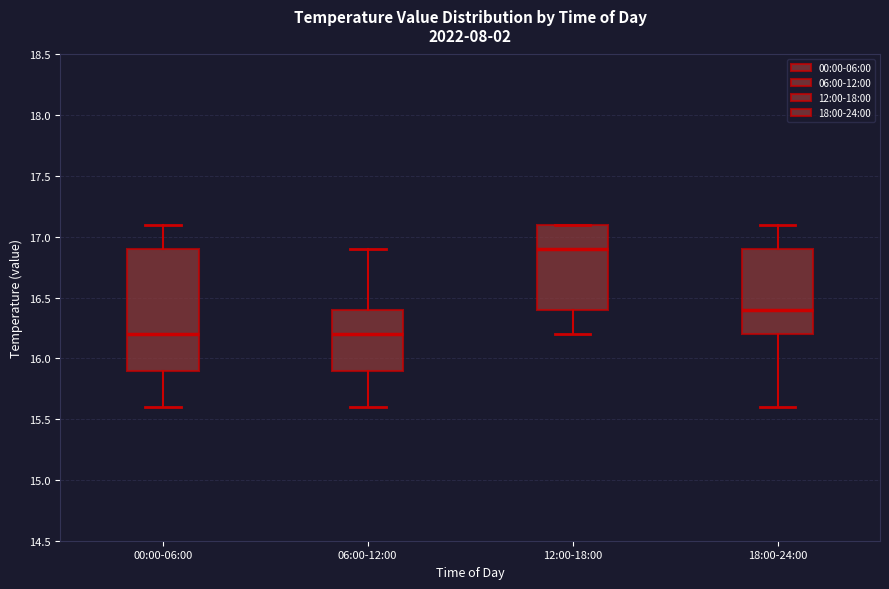

Reading left to right, read every box against the y-axis: the position of its median line, the range the box covers, and the ends of its whiskers. The values are not printed on the chart, so give them approximately, as read against the axis.

00:00-06:00: median 16.2, box 15.9 to 16.9, whiskers 15.6 to 17.1
06:00-12:00: median 16.2, box 15.9 to 16.4, whiskers 15.6 to 16.9
12:00-18:00: median 16.9, box 16.4 to 17.1, whiskers 16.2 to 17.1
18:00-24:00: median 16.4, box 16.2 to 16.9, whiskers 15.6 to 17.1